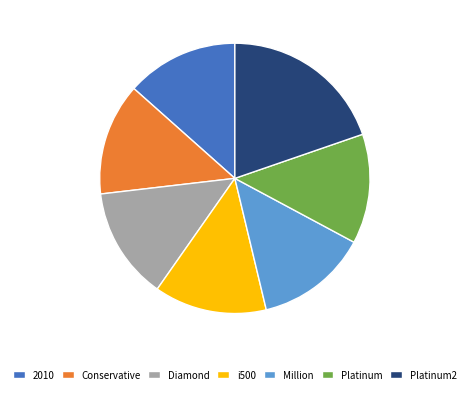

Is it true that Million is 13% of the pie?

True